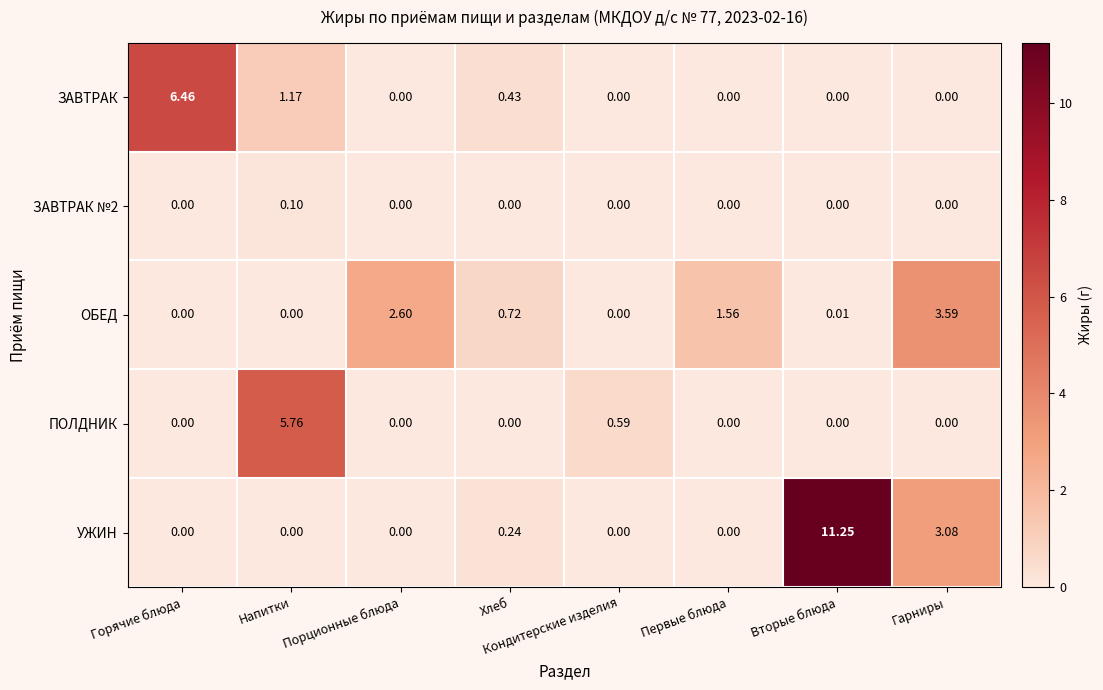

At which category is the sum across all series the highest?

Вторые блюда